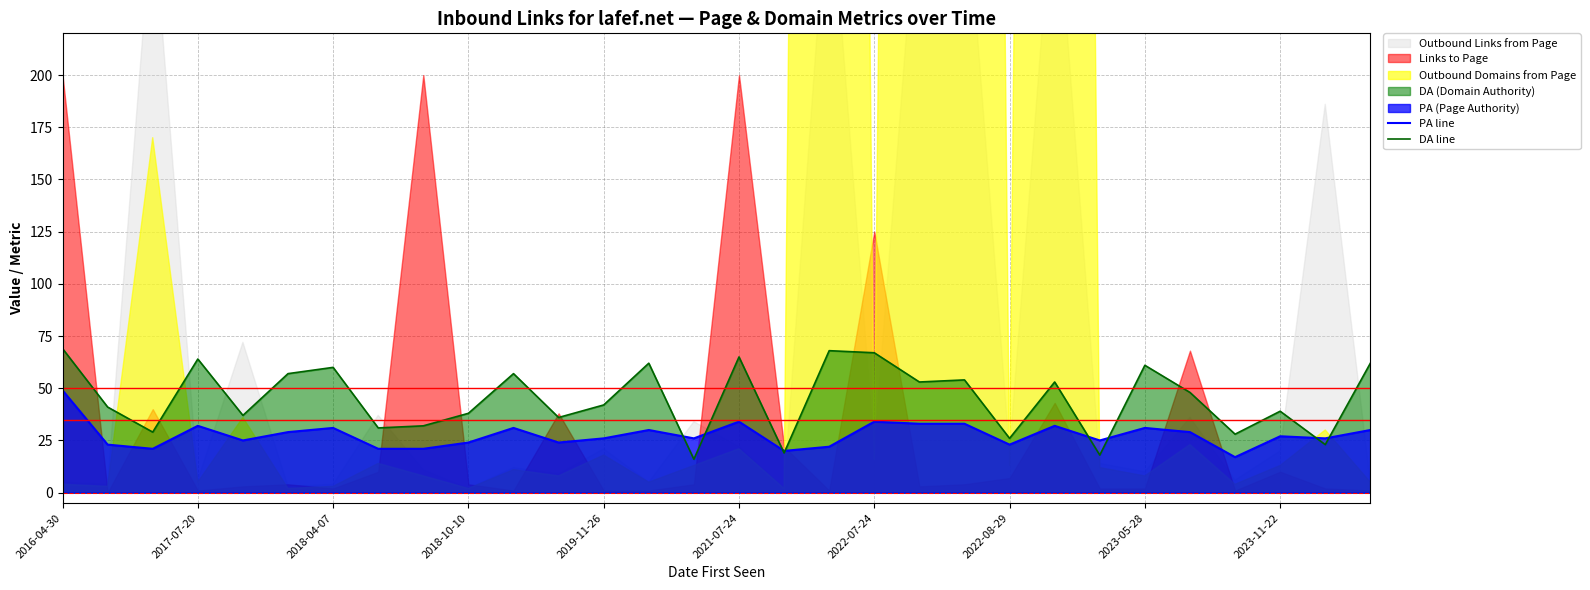

Is it true that PA line equals 22 at 17?

True